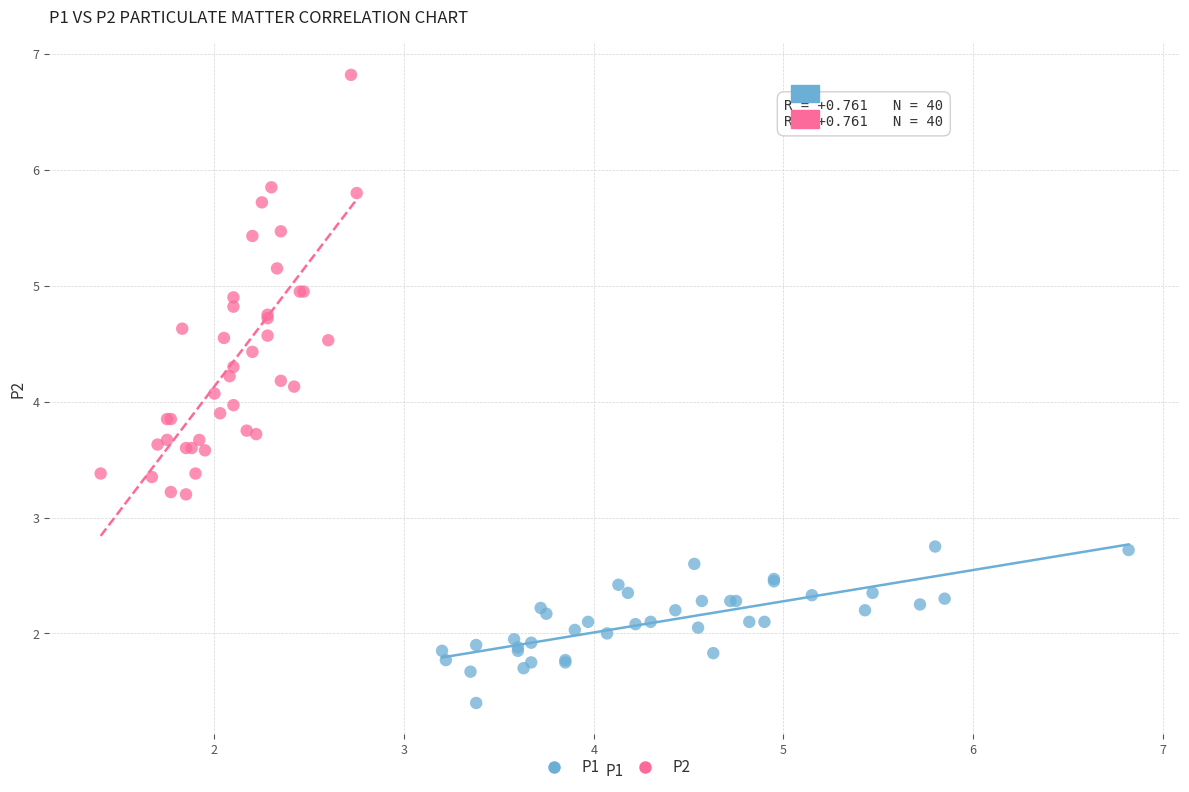

Which series contains the lowest Y value?

P1